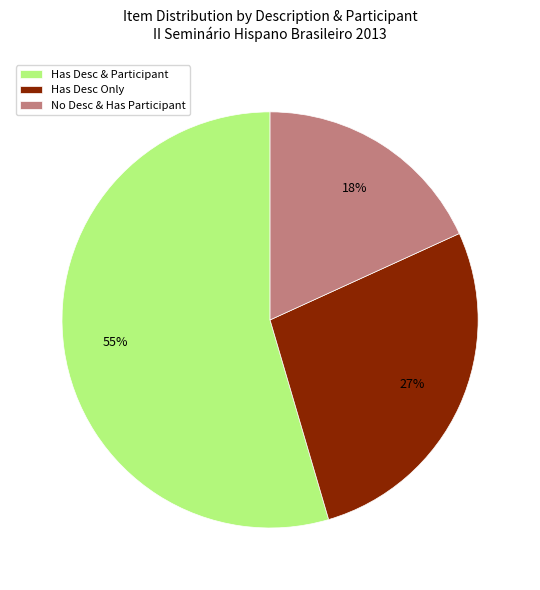

Count the number of slices in the pie.

3